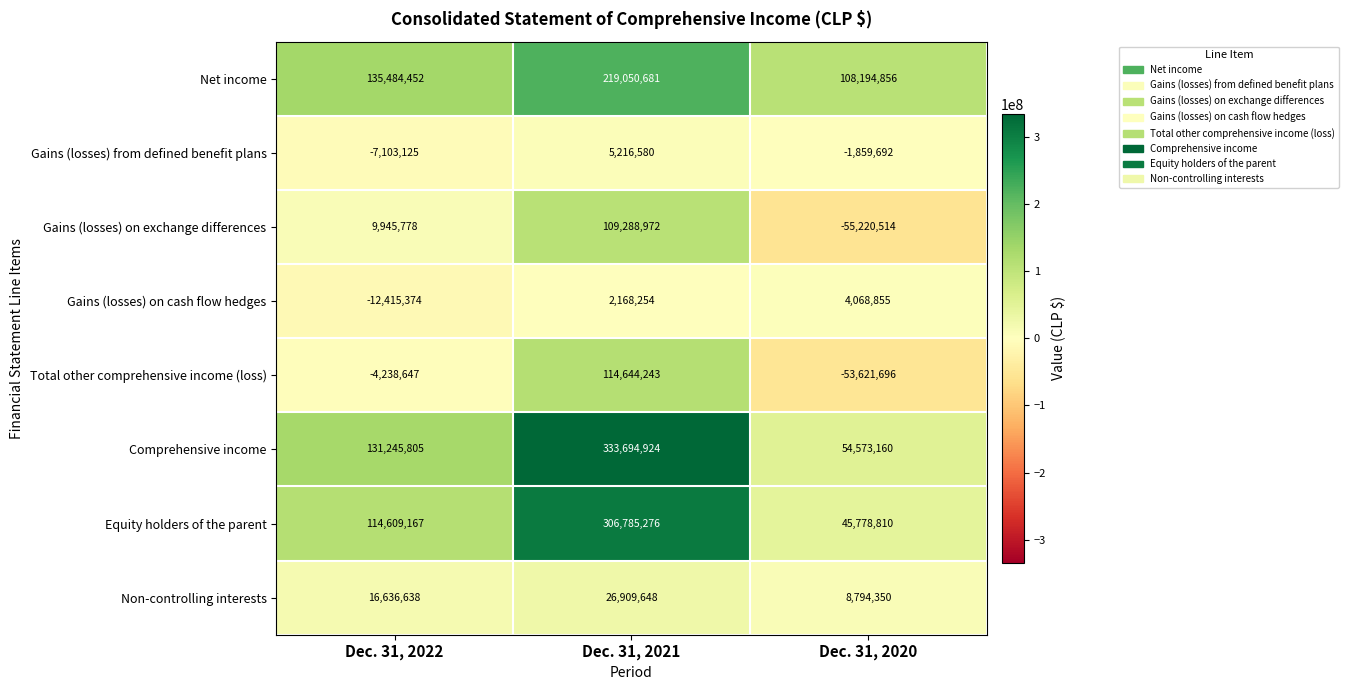

Which series has the widest spread of values?

Comprehensive income